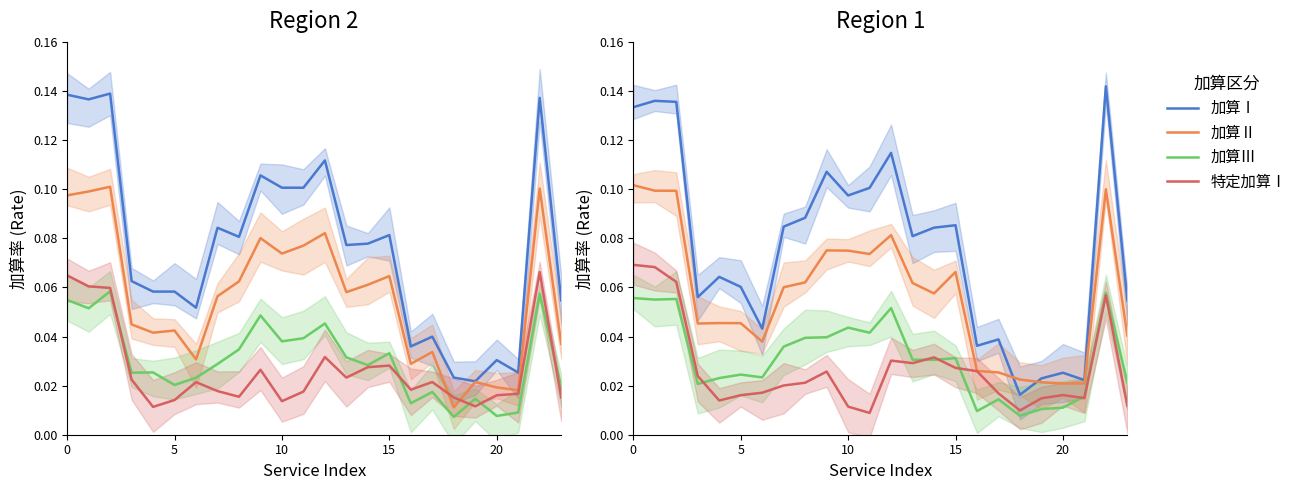

How many data points does each series have?

24